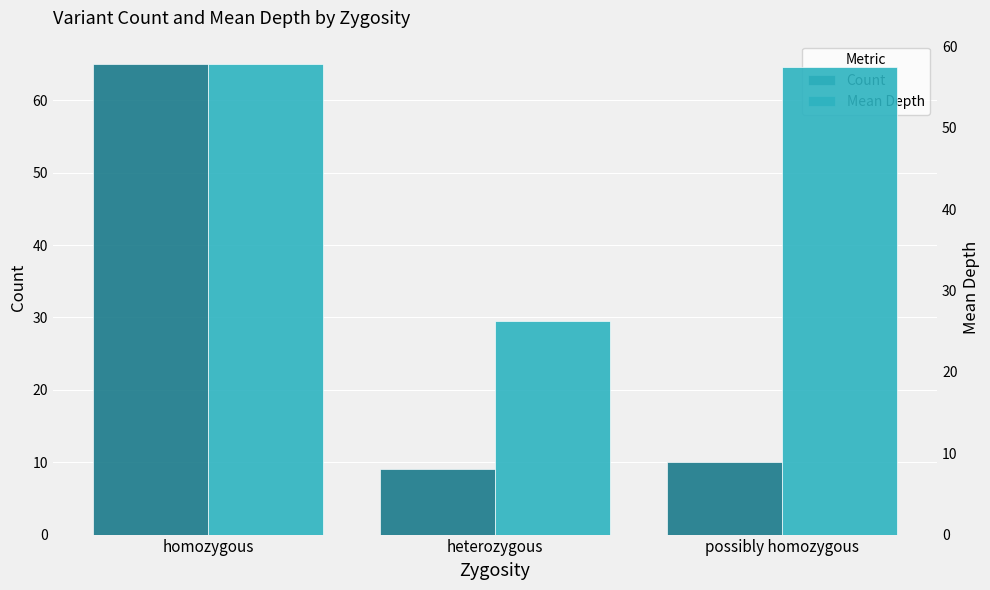

List the labels in order of Mean Depth value, smallest first.

heterozygous, possibly homozygous, homozygous